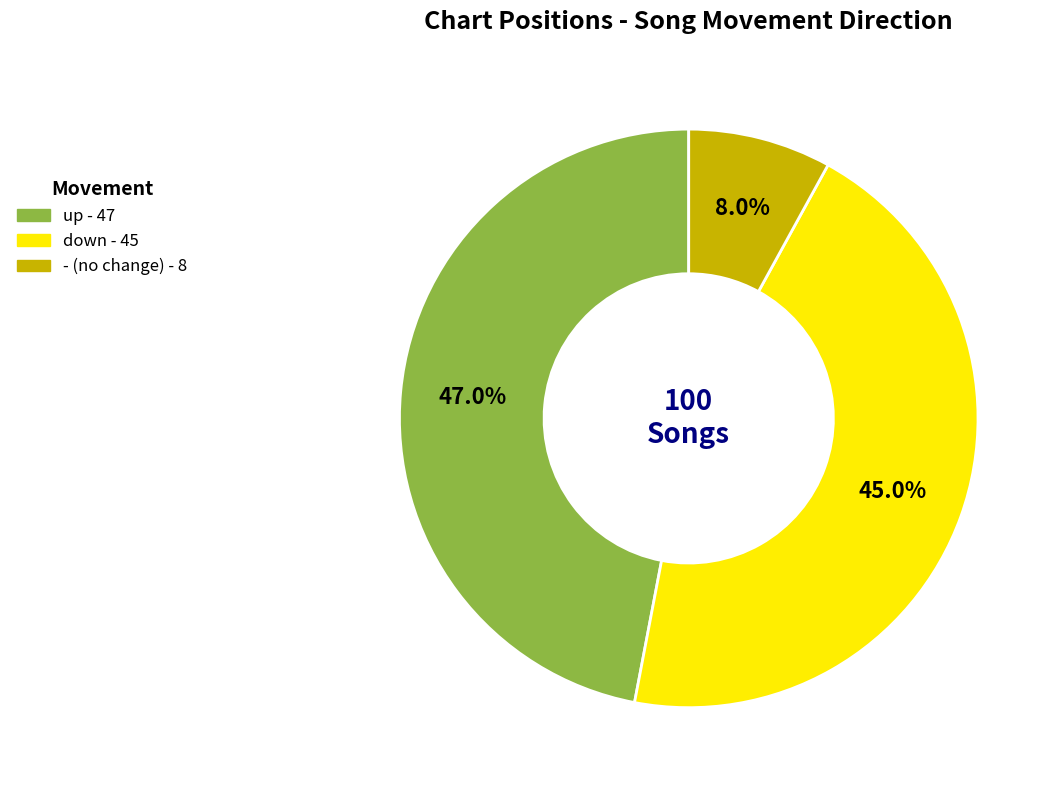

What percentage is NOT represented by -?

92.0%